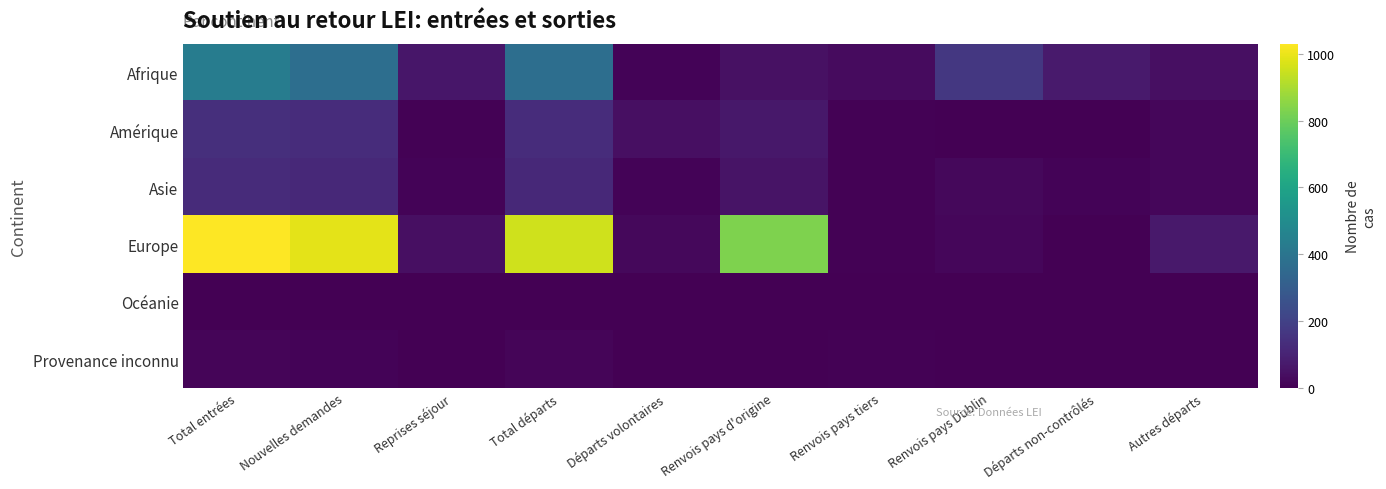

How many series are shown in this chart?

6